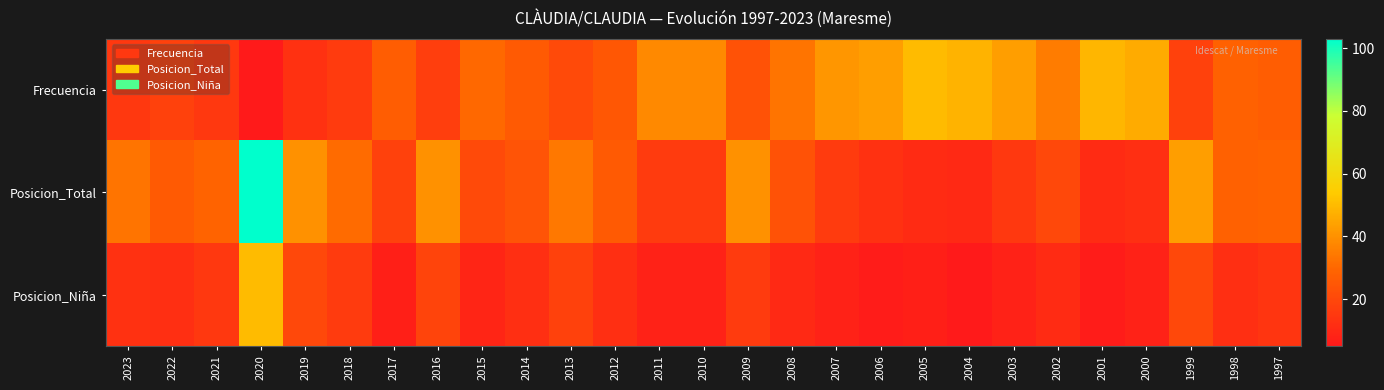

Rank the series at 2015 from highest to lowest value.

Frecuencia, Posicion_Total, Posicion_Niña